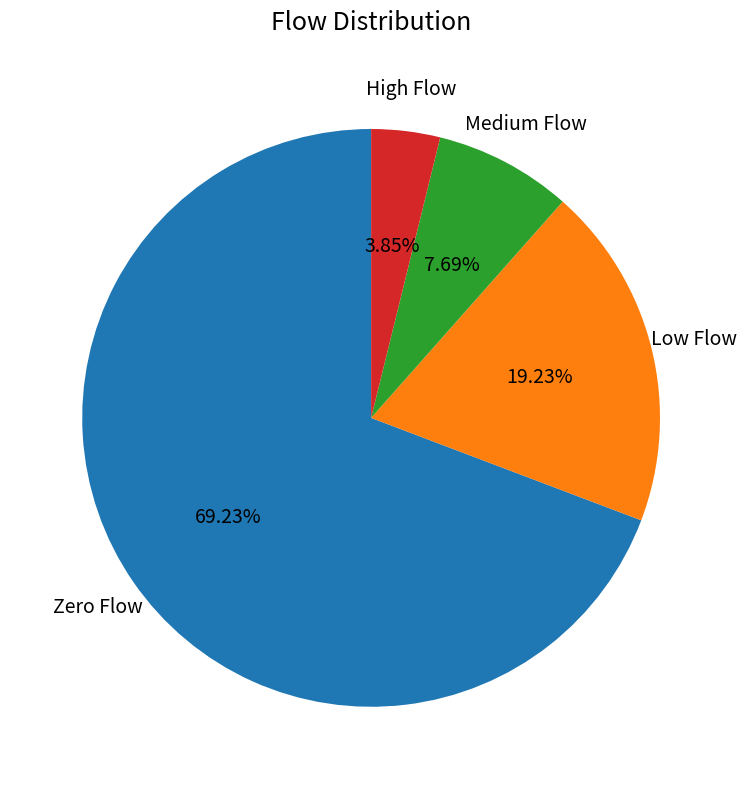

Does any single category account for the majority?

Yes